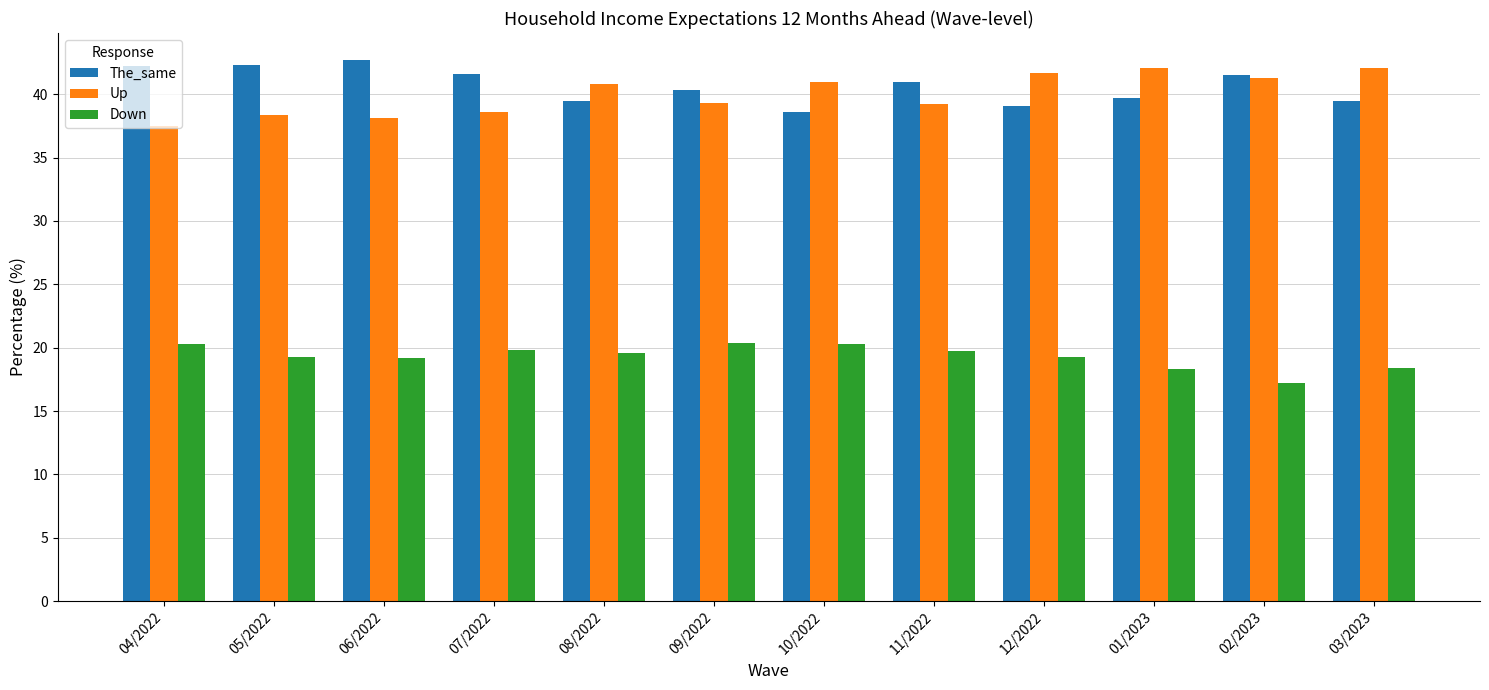

Is it true that Down equals 19.7 at 11/2022?

True